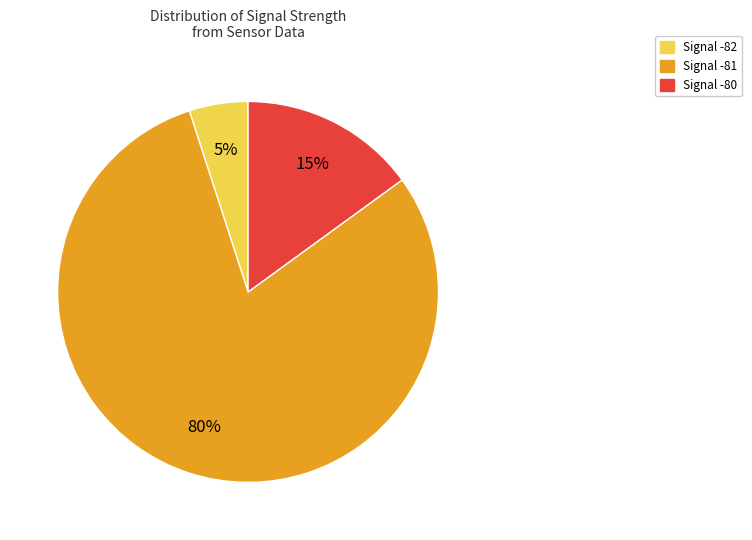

To the nearest percent, what is the average slice percentage?

33%